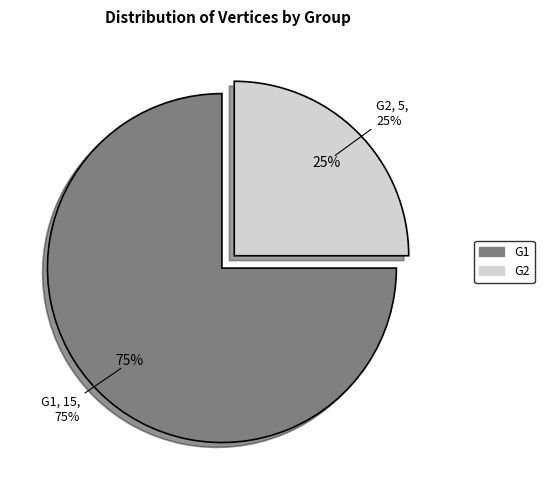

Which category has the smallest portion of the pie?

G2